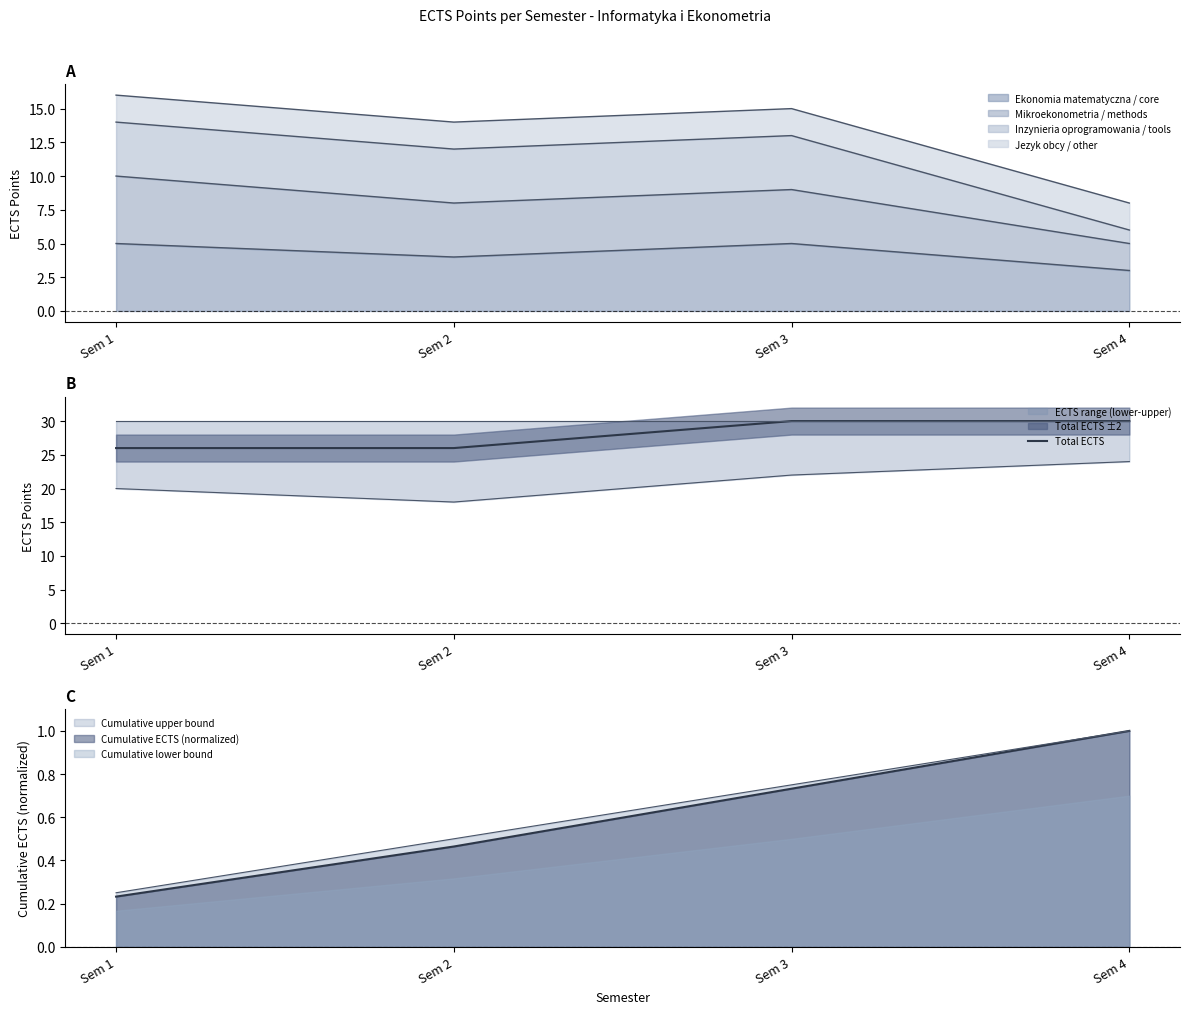

What is the greatest value displayed?

30